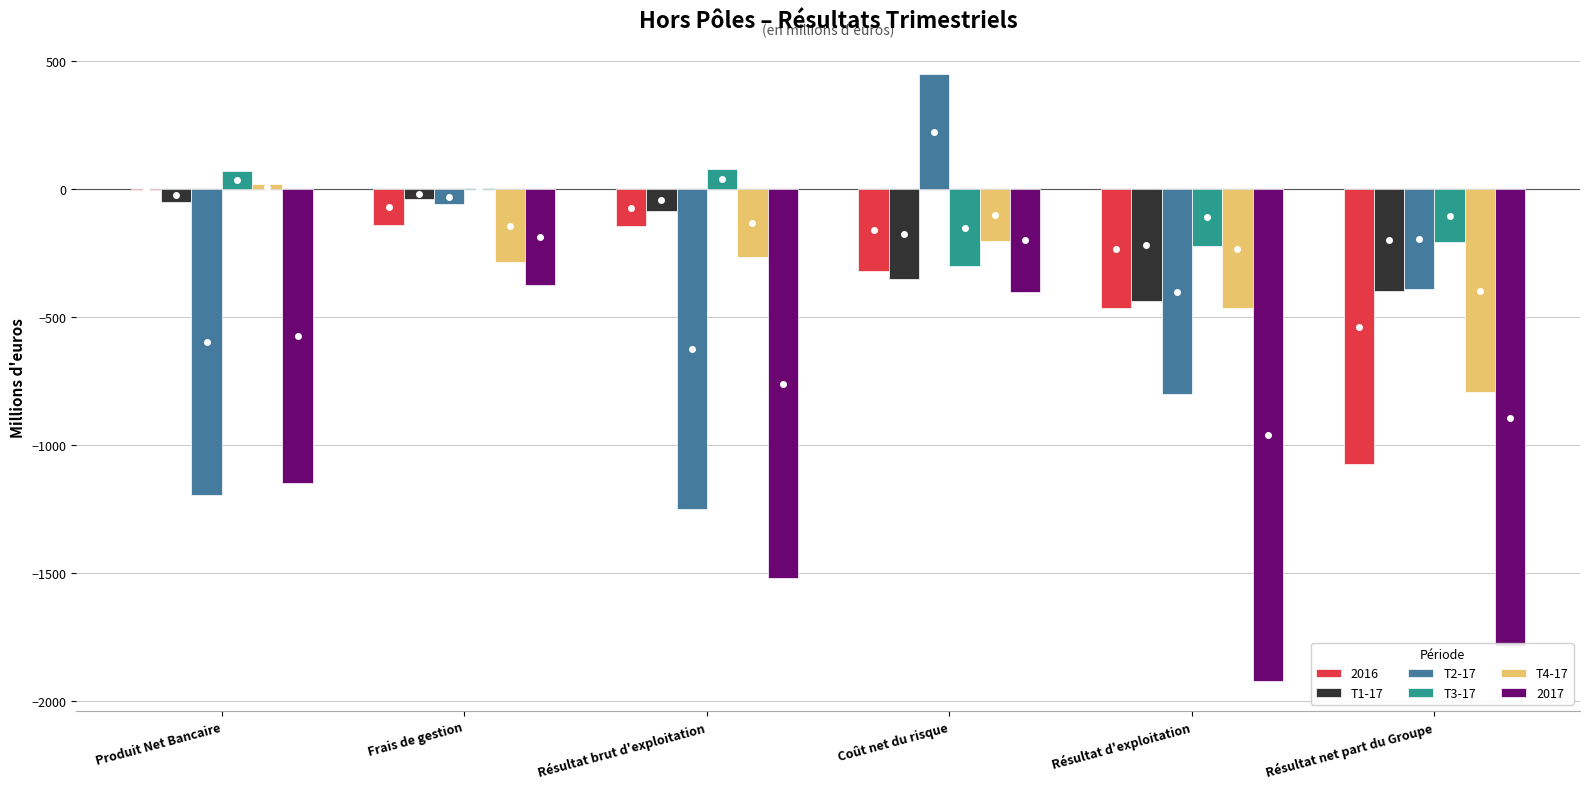

The value of T4-17 at Frais de gestion is -285. True or false?

True